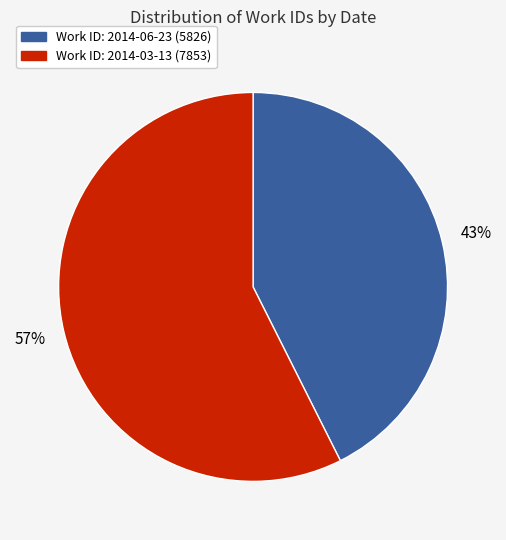

Does any single category account for the majority?

Yes